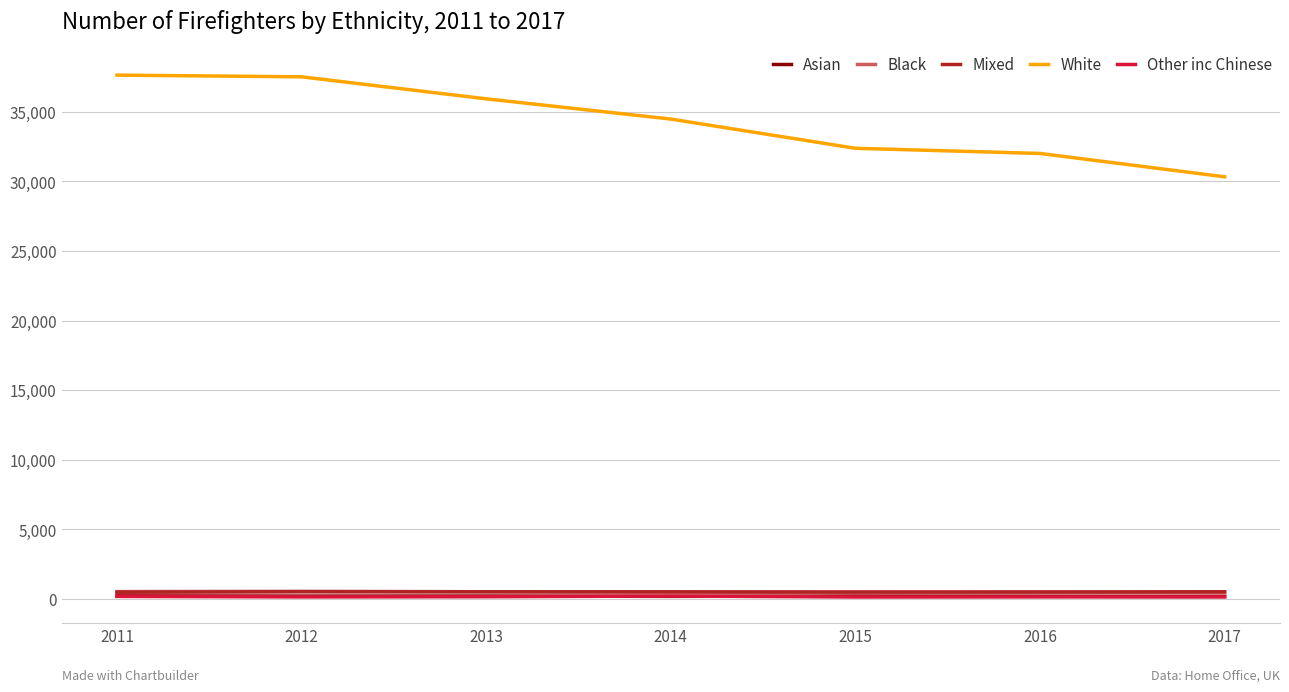

Which series has the largest total across all categories?

White